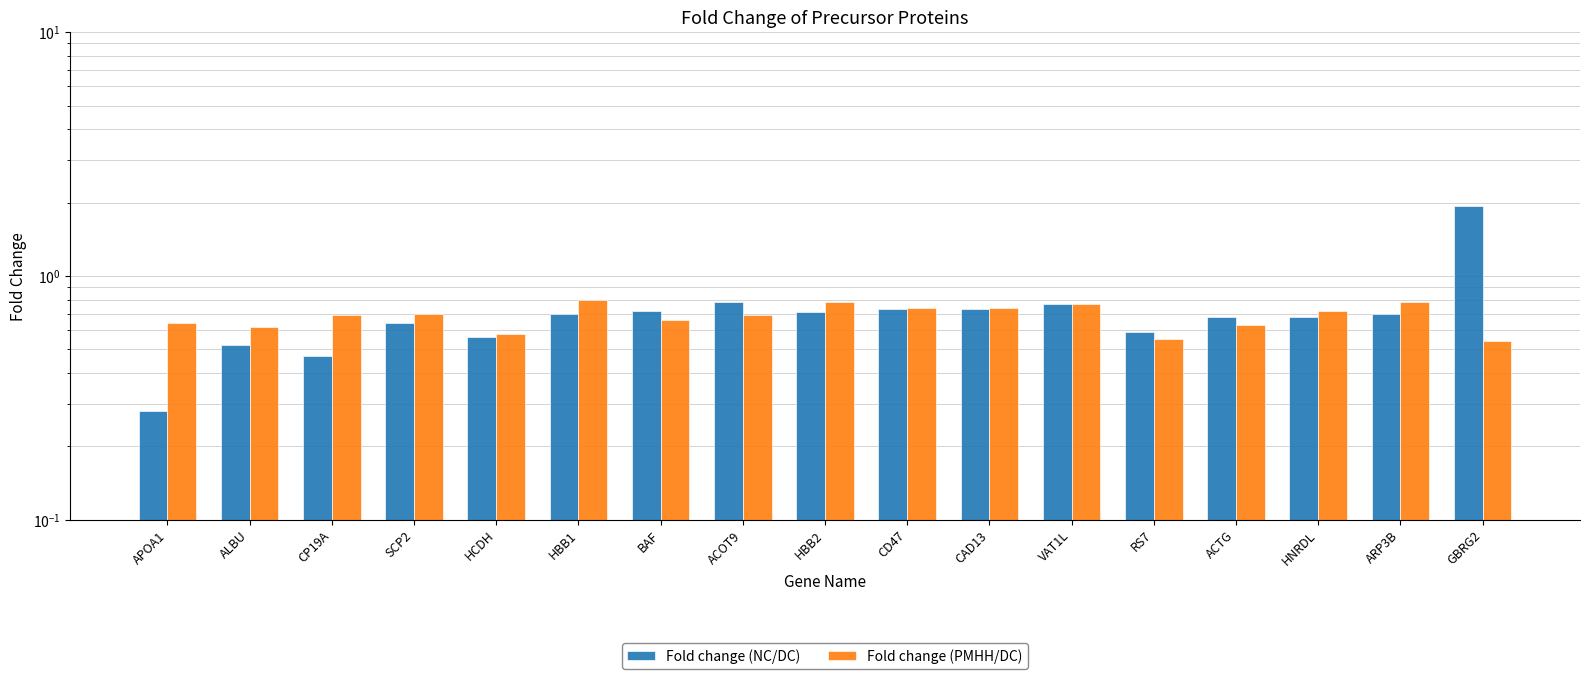

What is the sum of all Fold change (NC/DC) values?

12.2